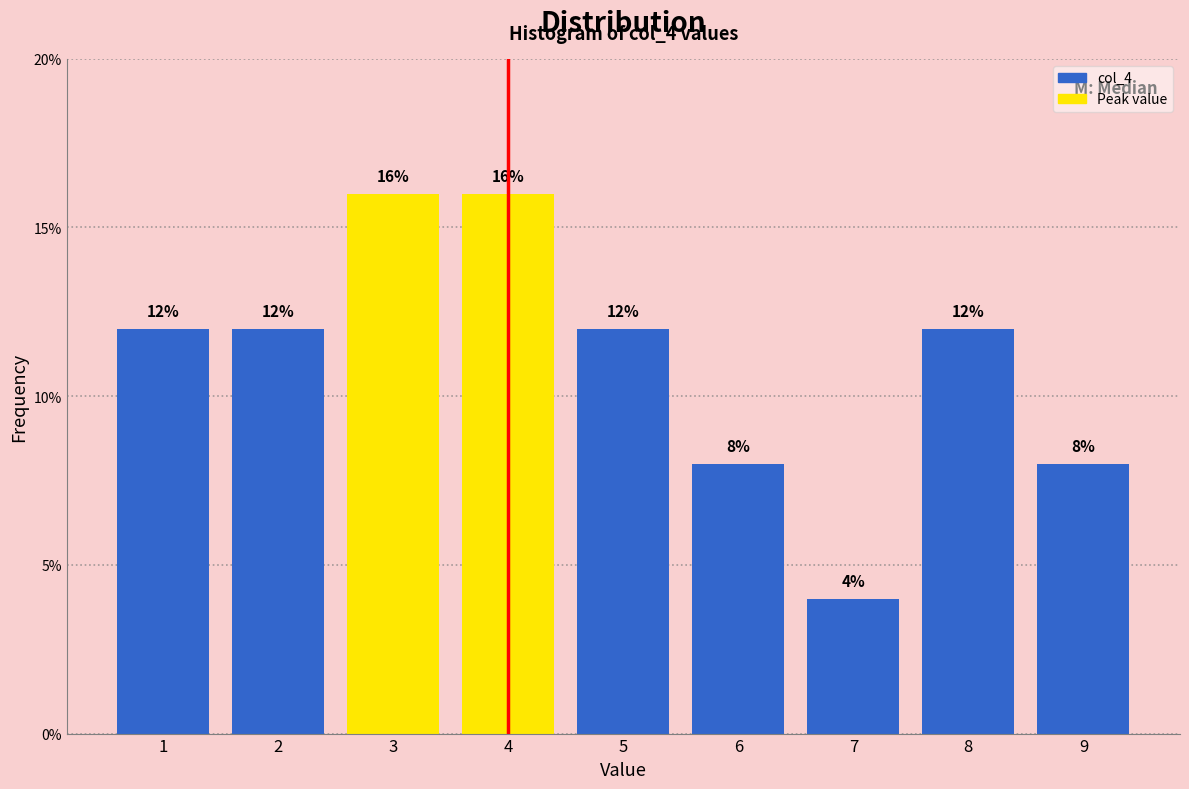

Reading left to right, transcribe all the data shown in this chart.

12	12	16	16	12	8	4	12	8